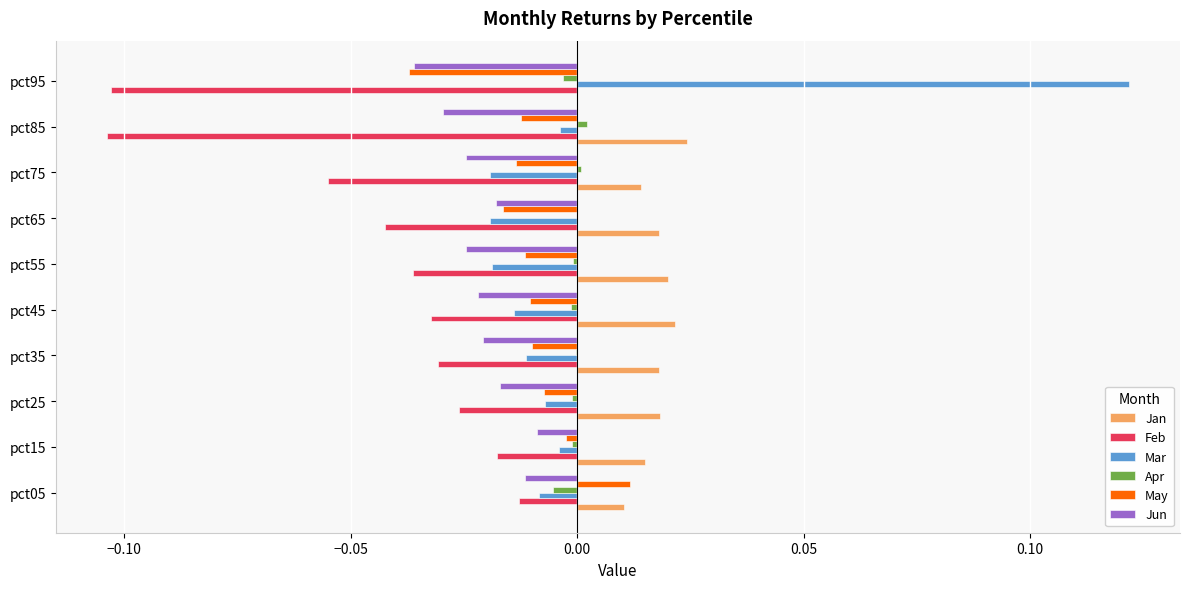

Which series has the largest total across all categories?

Jan